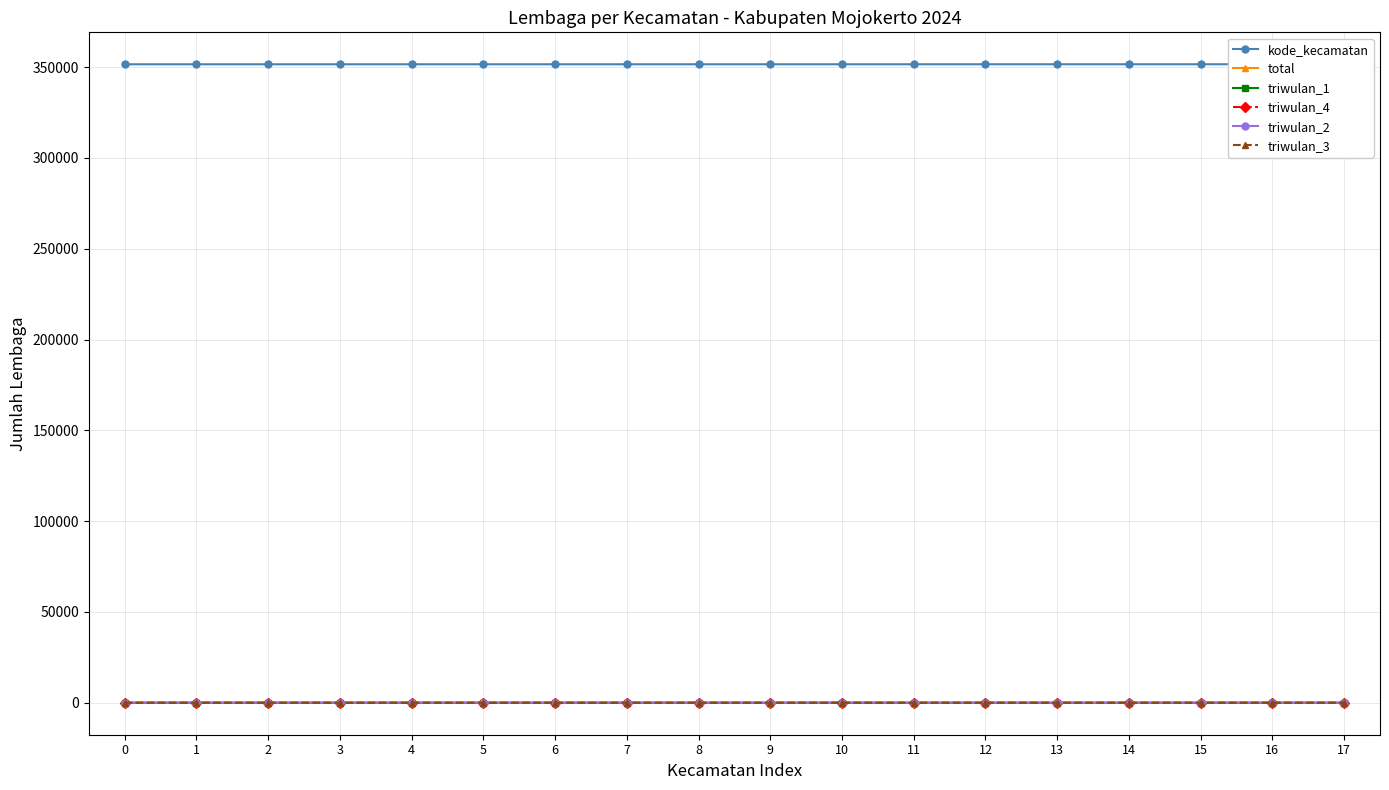

True or false: triwulan_3 has more than 2 points higher than both neighbors.

True